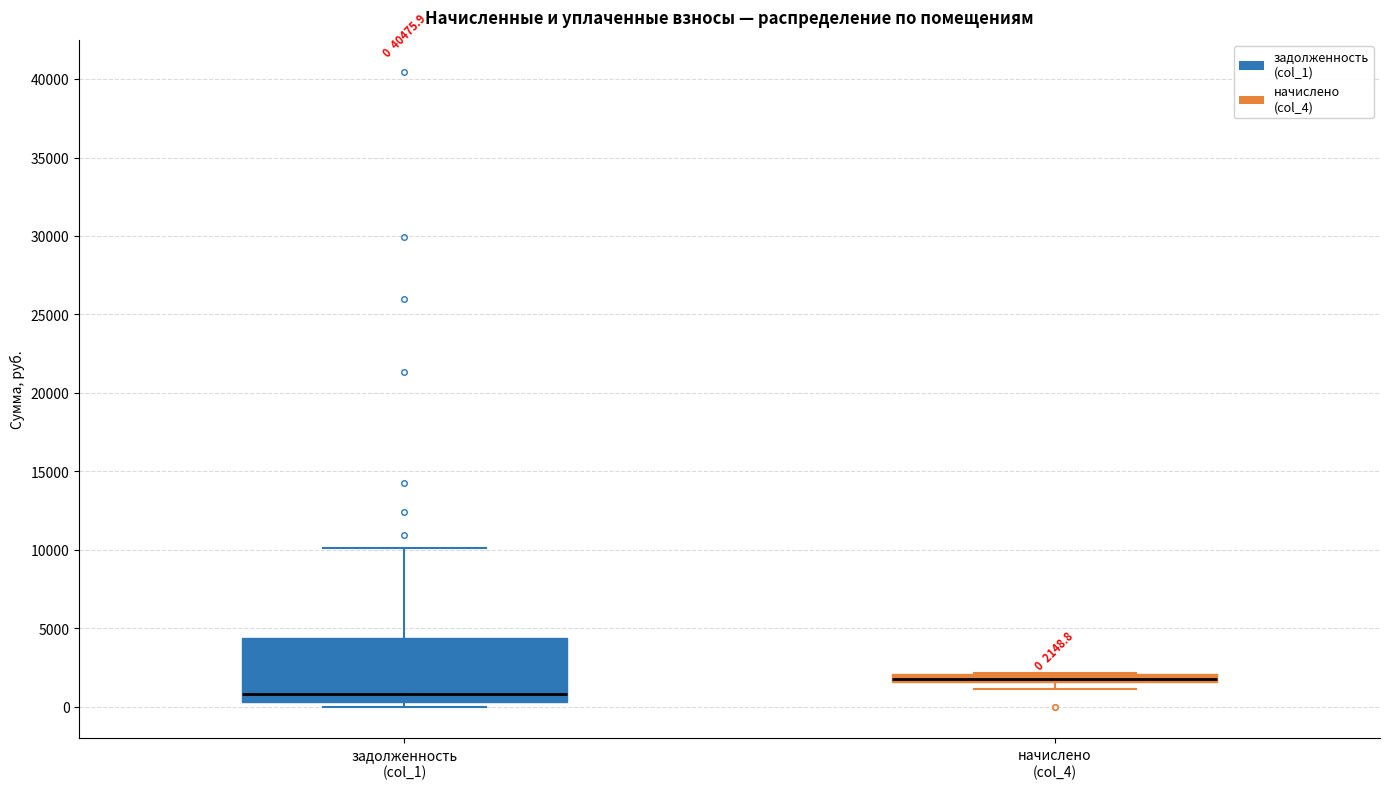

Comparing the boxes themselves (not the whiskers), which one is the tallest?

задолженность (col_1)